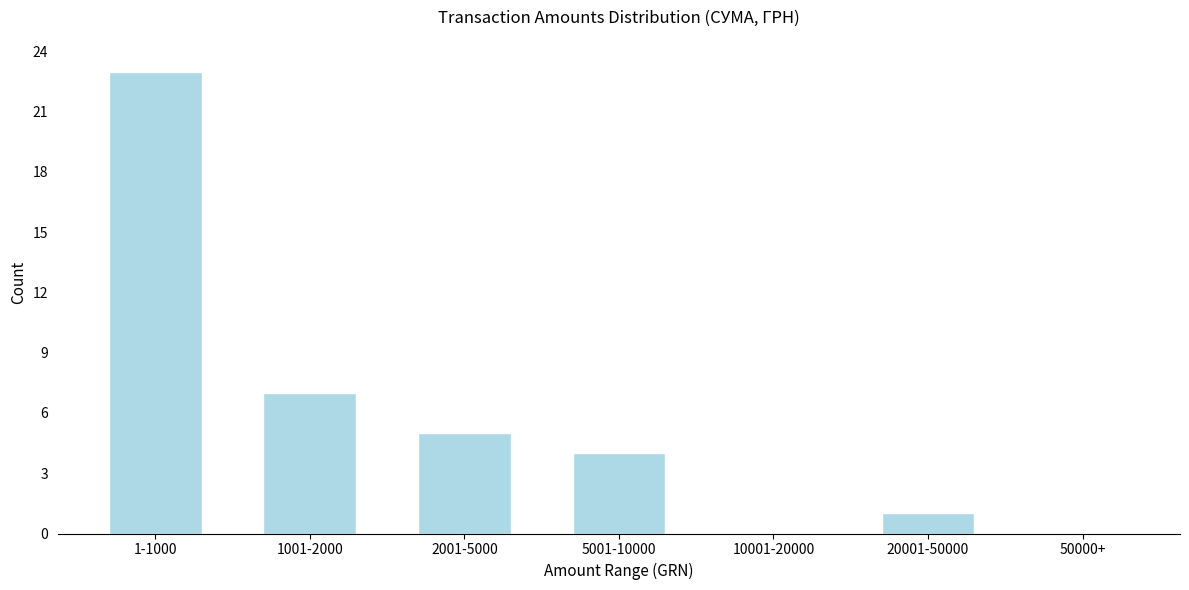

Reading right to left, transcribe all the data shown in this chart.

50000+=0	20001-50000=1	10001-20000=0	5001-10000=4	2001-5000=5	1001-2000=7	1-1000=23